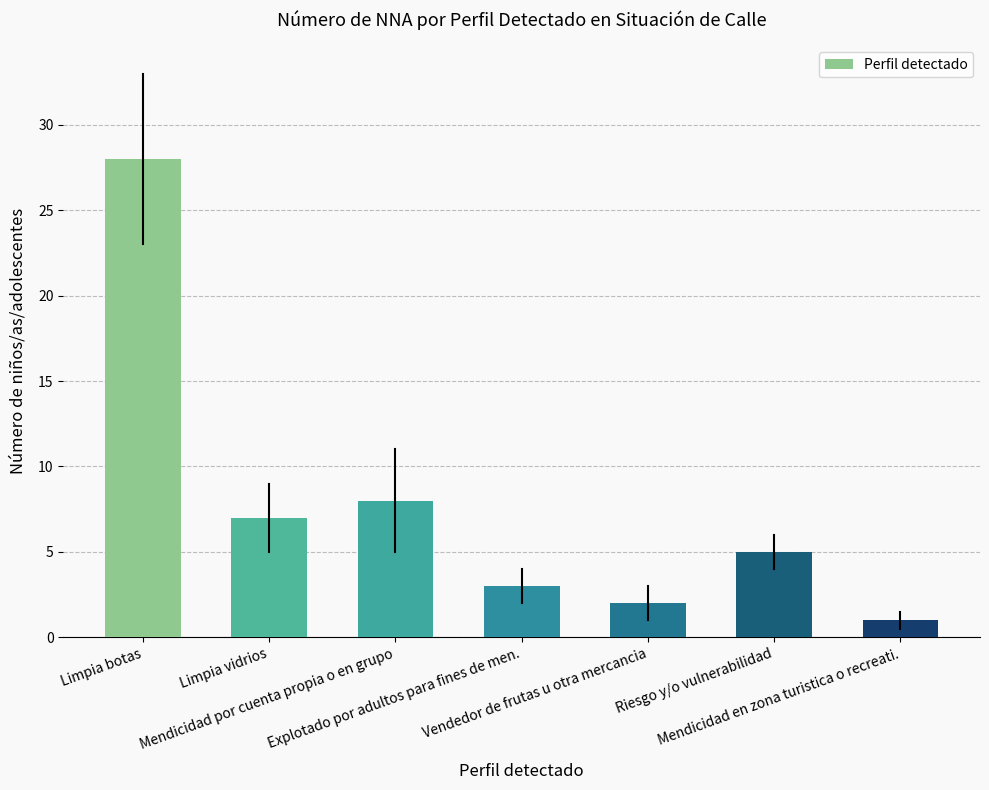

Between Explotado por adultos para fines de men. and Vendedor de frutas u otra mercancia, which is larger?

Explotado por adultos para fines de men.